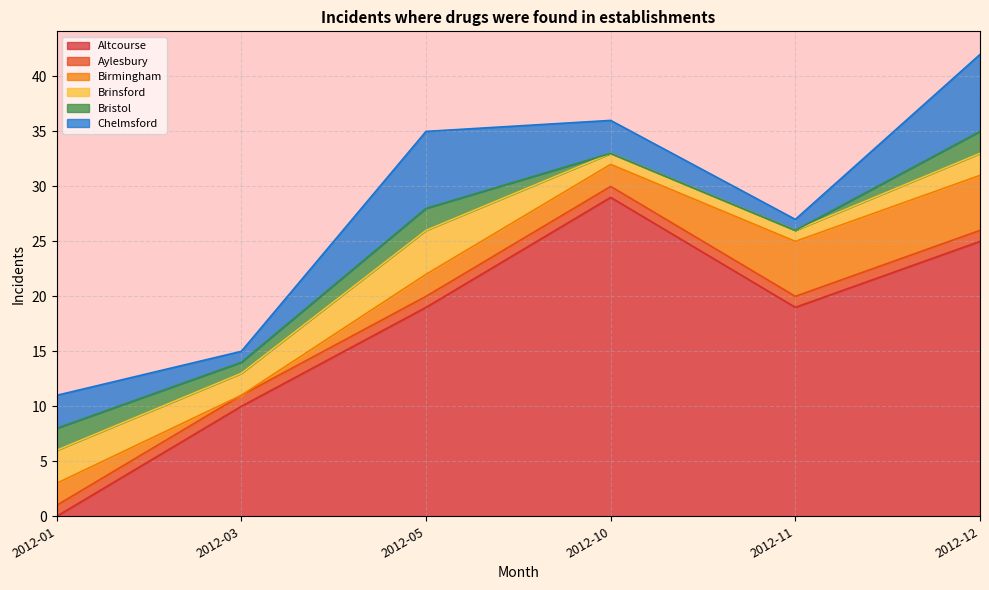

True or false: Chelmsford has more than 1 points higher than both neighbors.

False